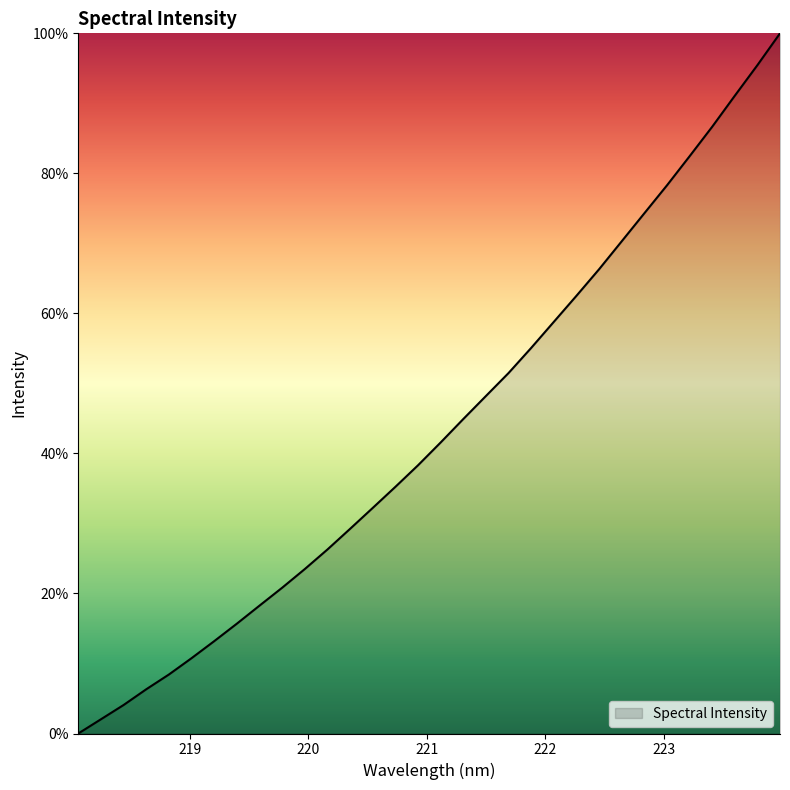

What is the difference between the maximum and minimum values?

100.0